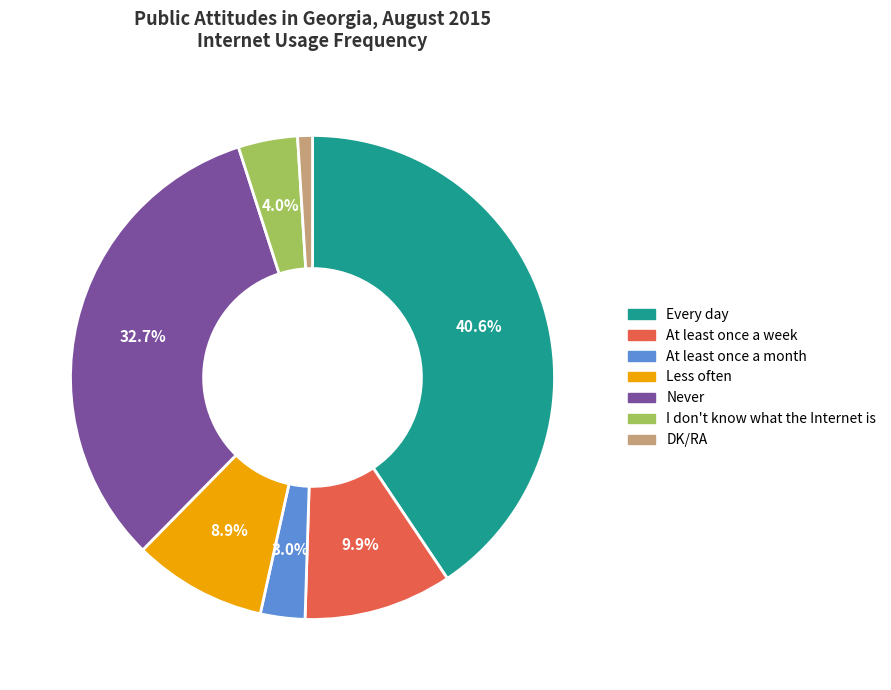

What is the smallest slice in the pie chart?

DK/RA